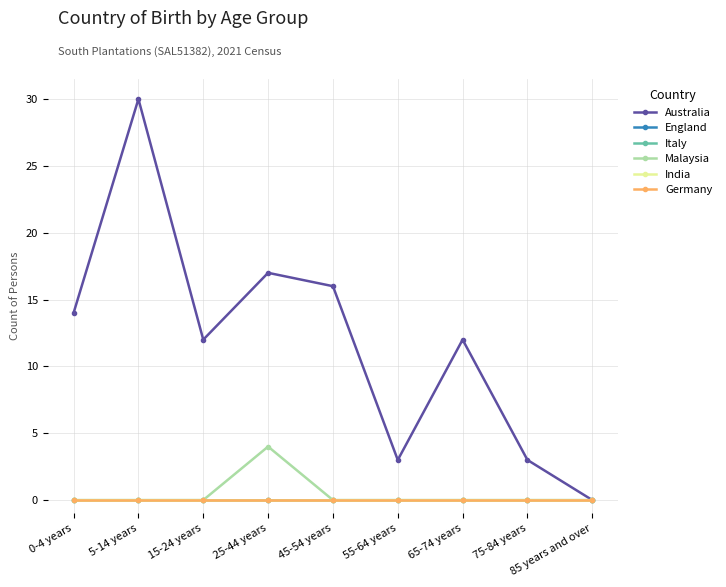

Rank the series by their maximum value, from lowest to highest.

England, Italy, India, Germany, Malaysia, Australia